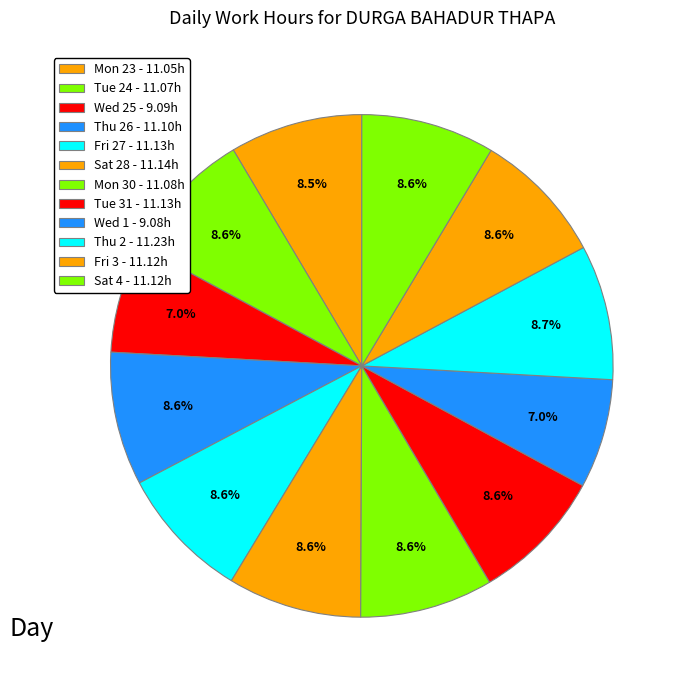

What is the smallest slice in the pie chart?

Wed 1